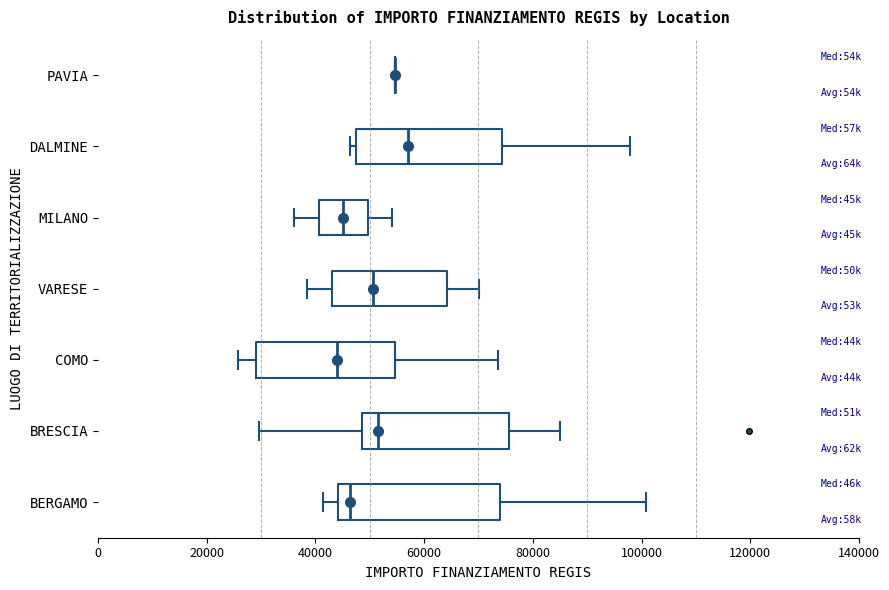

Comparing the boxes themselves (not the whiskers), which one is the widest?

BERGAMO